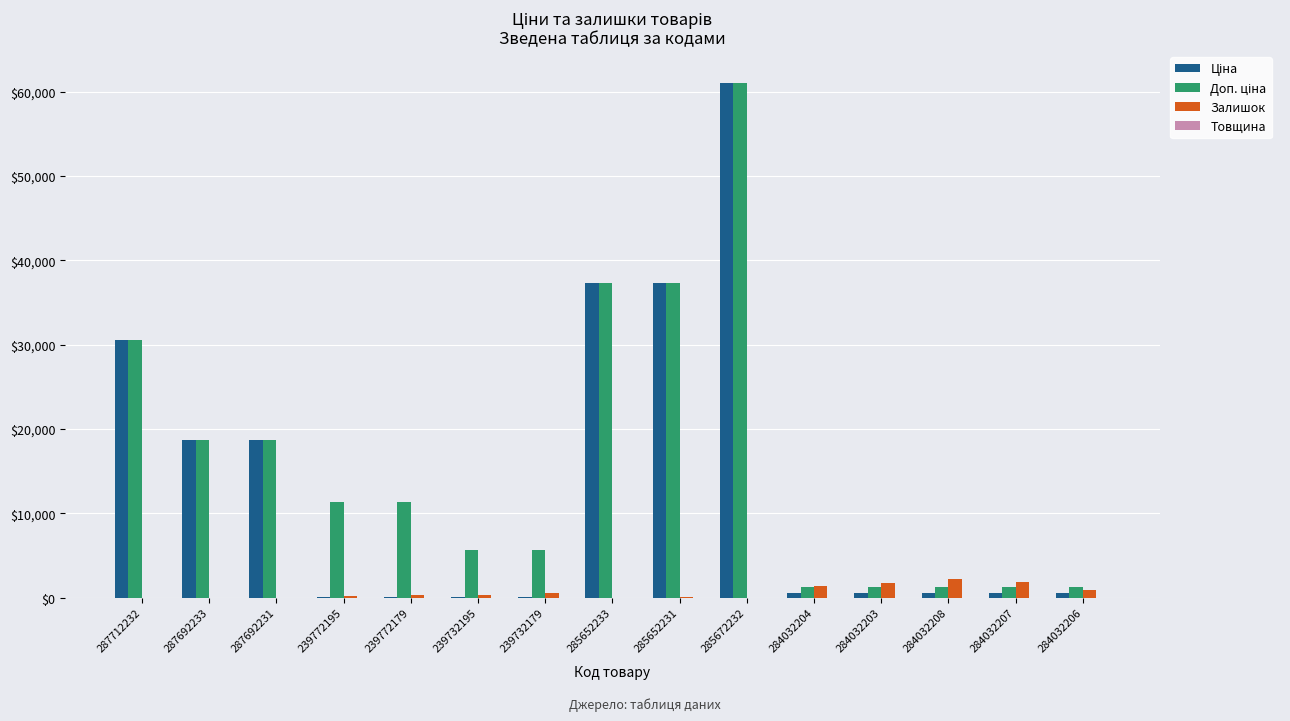

At which category is the sum across all series the highest?

285672232